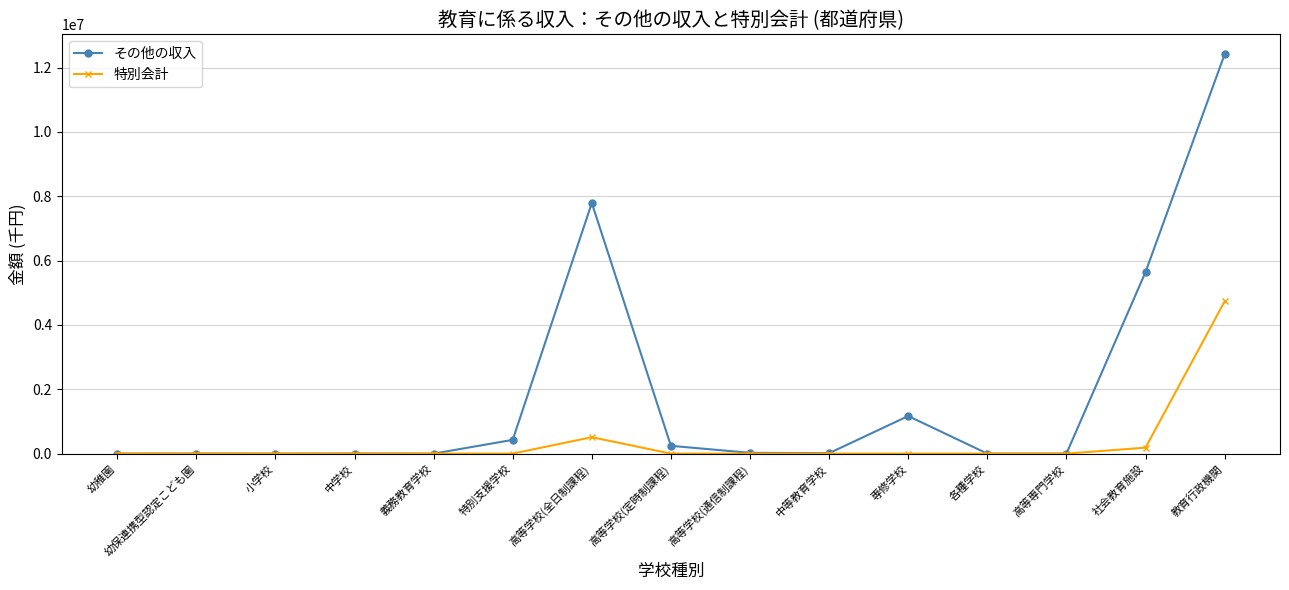

At 専修学校, list the series in order from smallest to largest.

特別会計, その他の収入